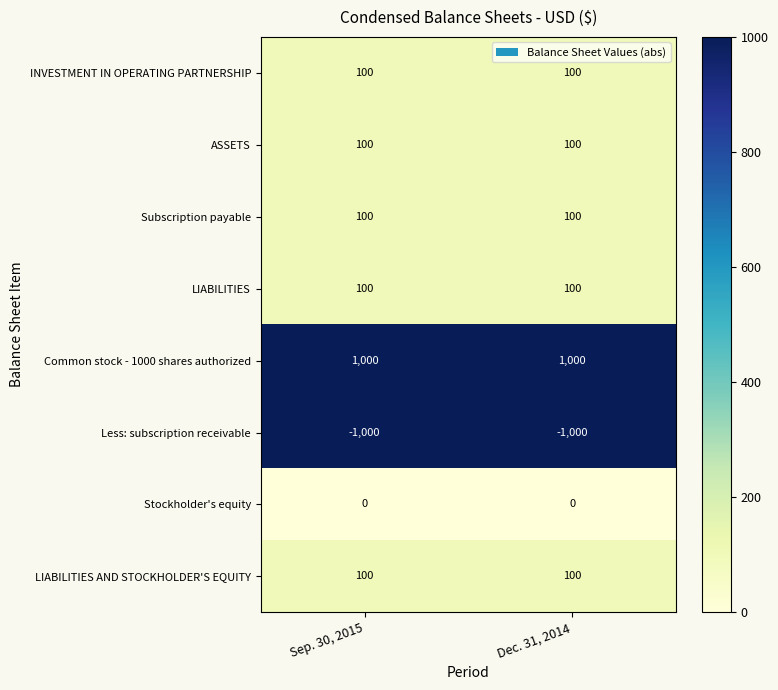

True or false: INVESTMENT IN OPERATING PARTNERSHIP has a value of 100 at Sep. 30, 2015.

True